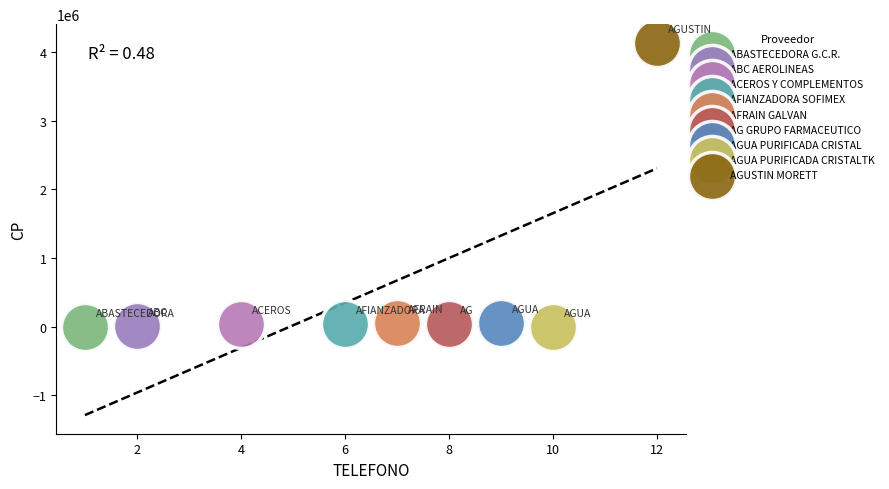

Which series reaches the maximum Y coordinate?

AGUSTIN MORETT